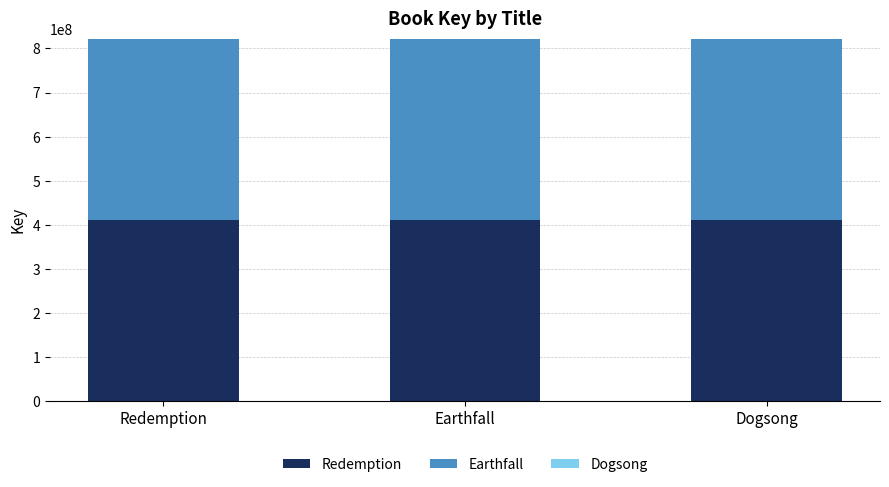

Are the bars grouped side by side (vs. stacked)?

No